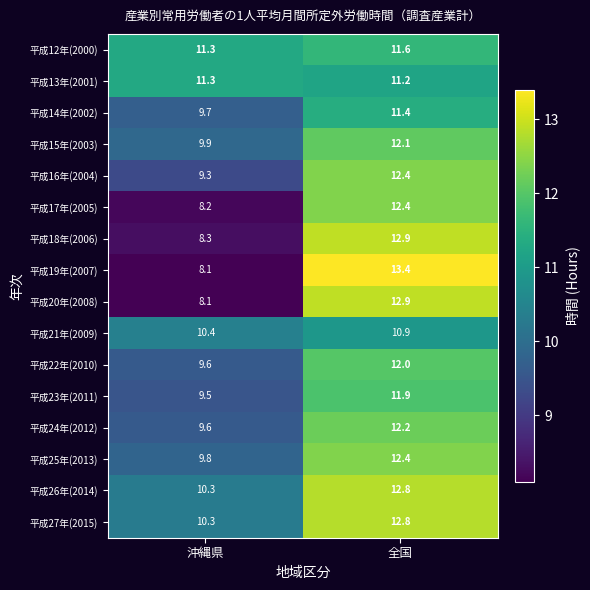

True or false: 平成20年(2008) has a value of 12.9 at 全国.

True